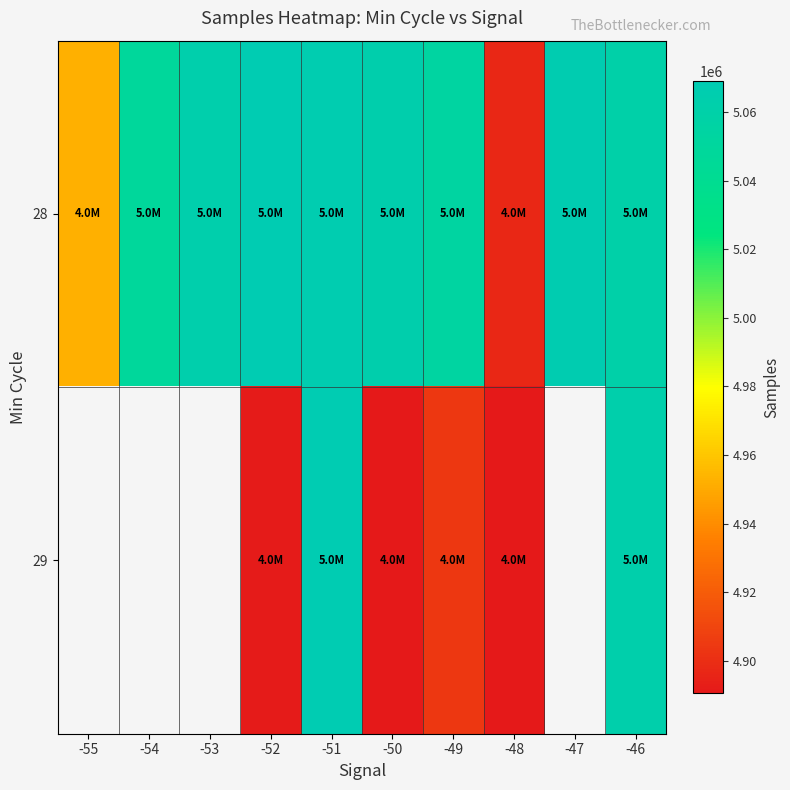

Which series has the largest range (max minus min)?

28